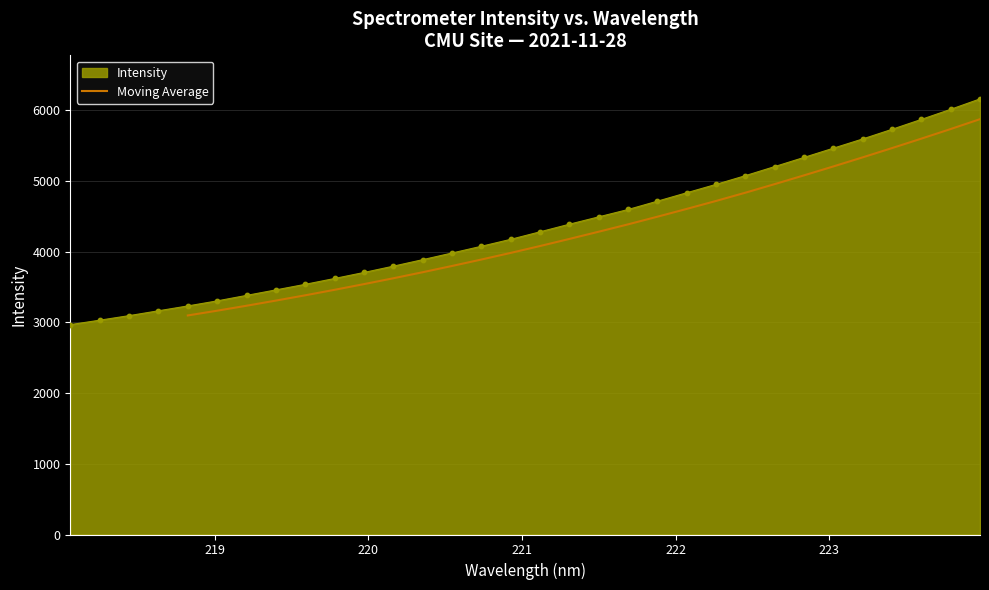

What is the lowest value of the Moving Average series?

3097.0